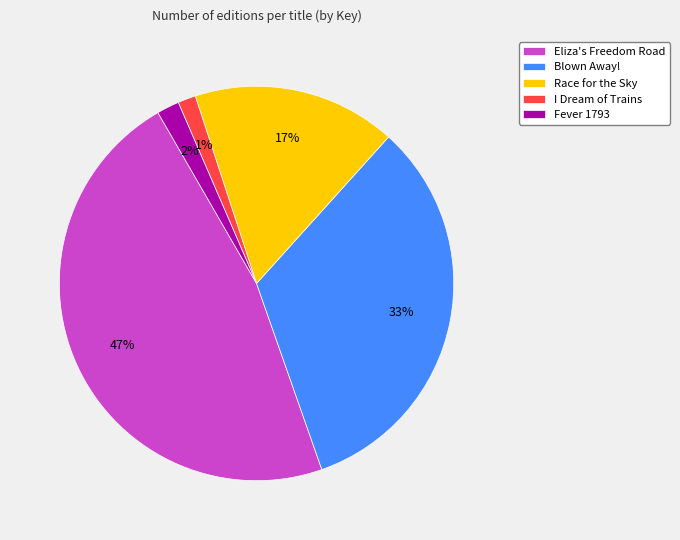

What percentage is the I Dream of Trains slice, to the nearest percent?

1%